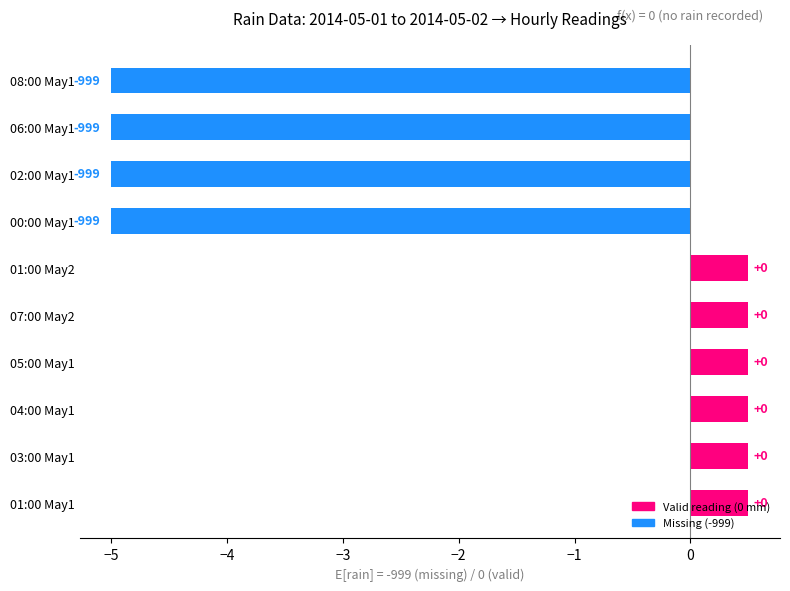

What is the difference between the second highest and minimum values?

5.5